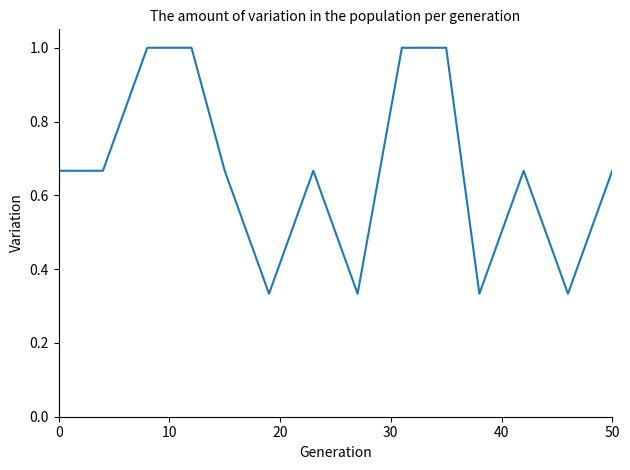

What is the maximum value shown in the chart?

1.0